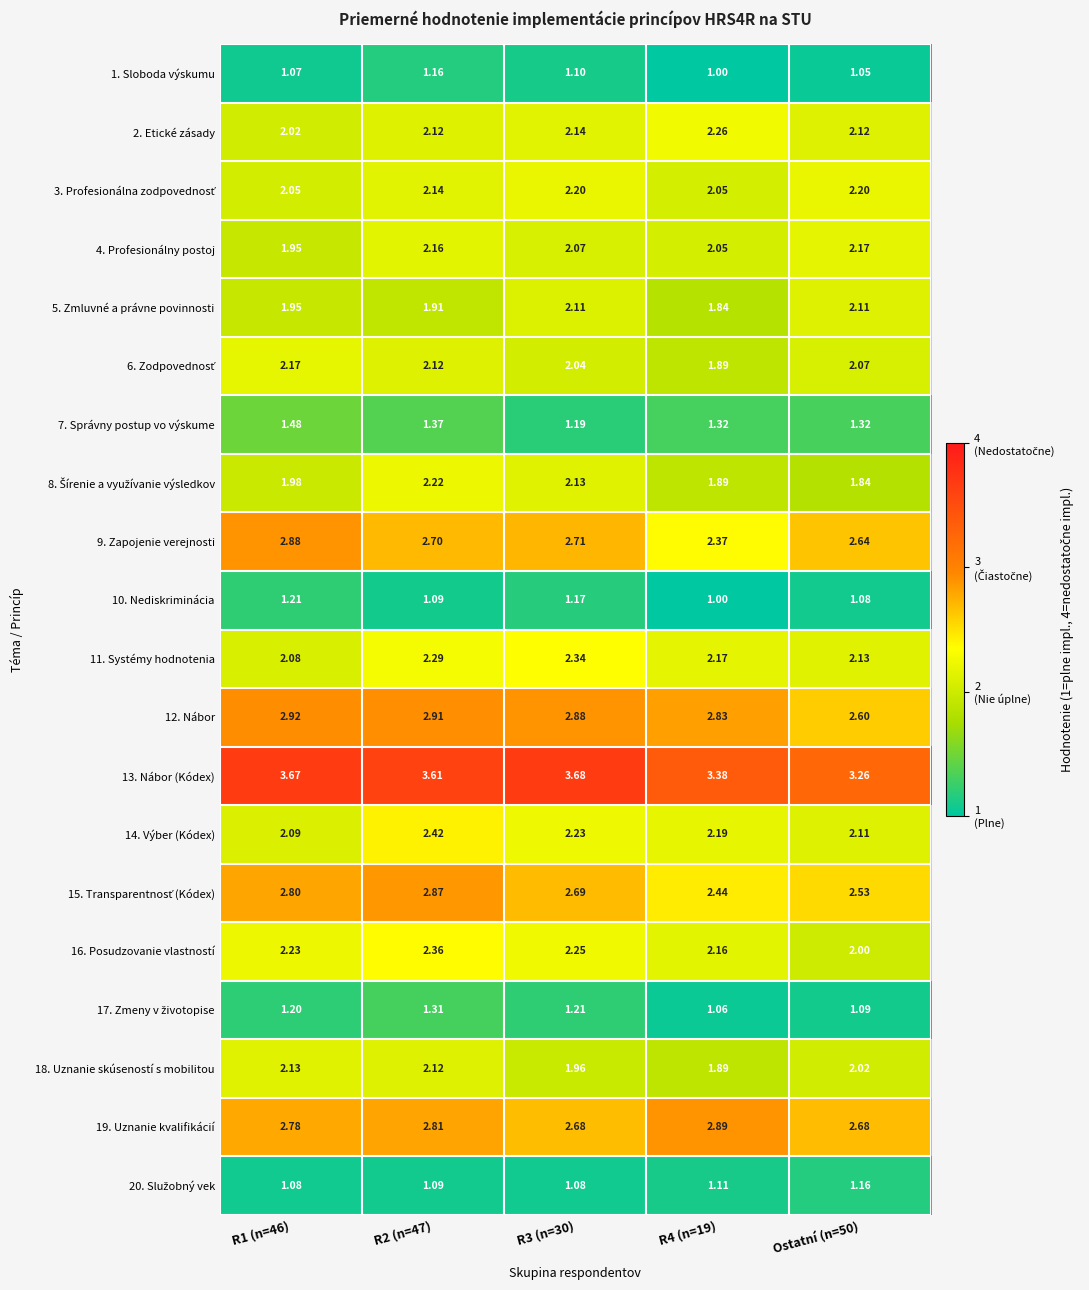

Is the value of 10. Nediskriminácia at R2 (n=47) greater than the value of 13. Nábor (Kódex) at Ostatní (n=50)?

No